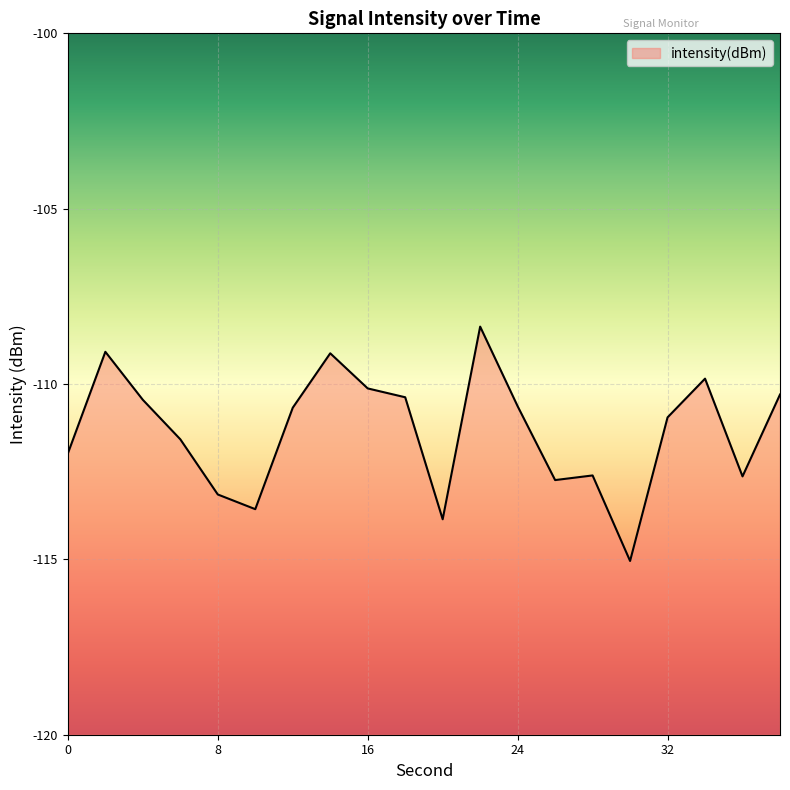

The value at 10 is -113.6. True or false?

True